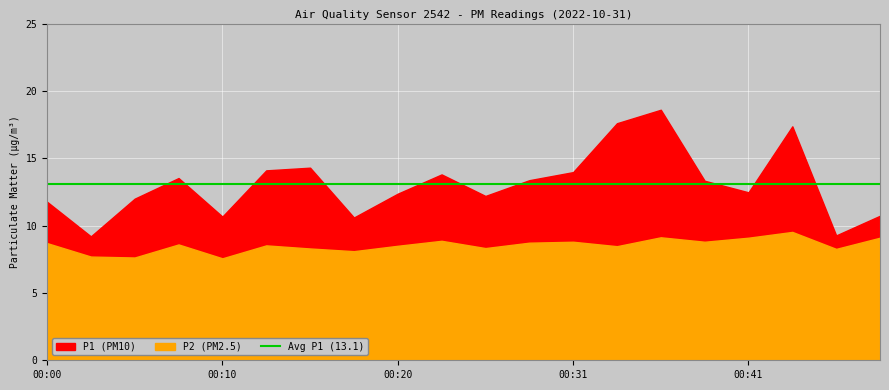

What is the spread (max minus min) of values at 00:10?

3.1